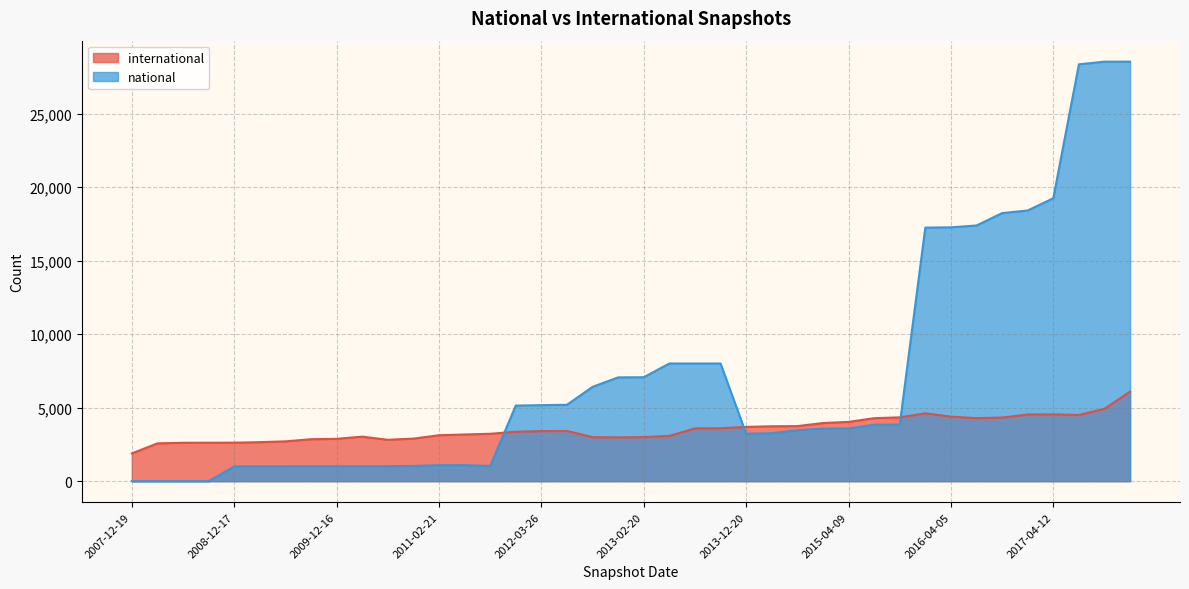

Where do international and national first cross each other?

2011-09-05 and 2012-01-18